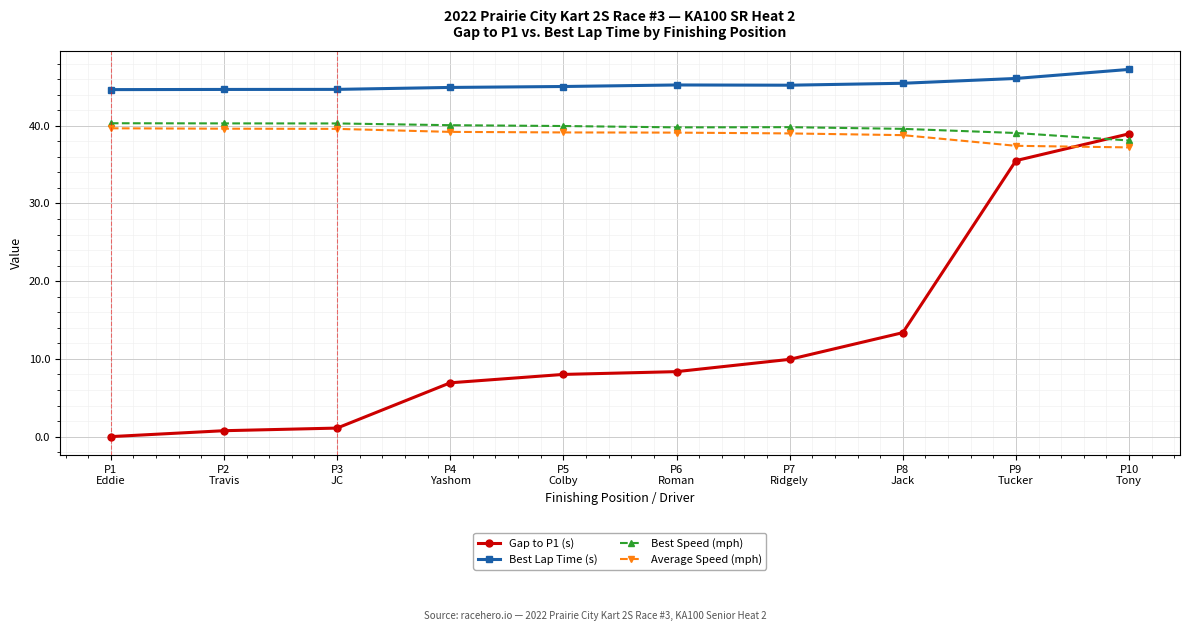

At which category is the sum across all series the highest?

P10
Tony